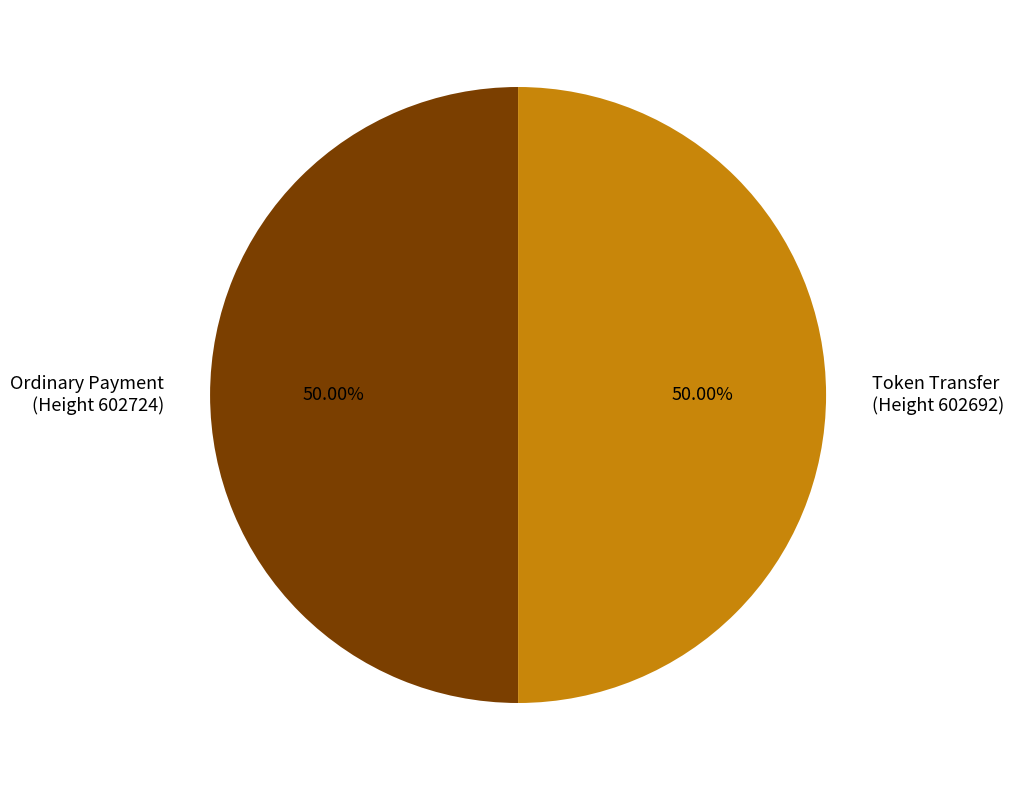

To the nearest percent, what is the average slice percentage?

50%